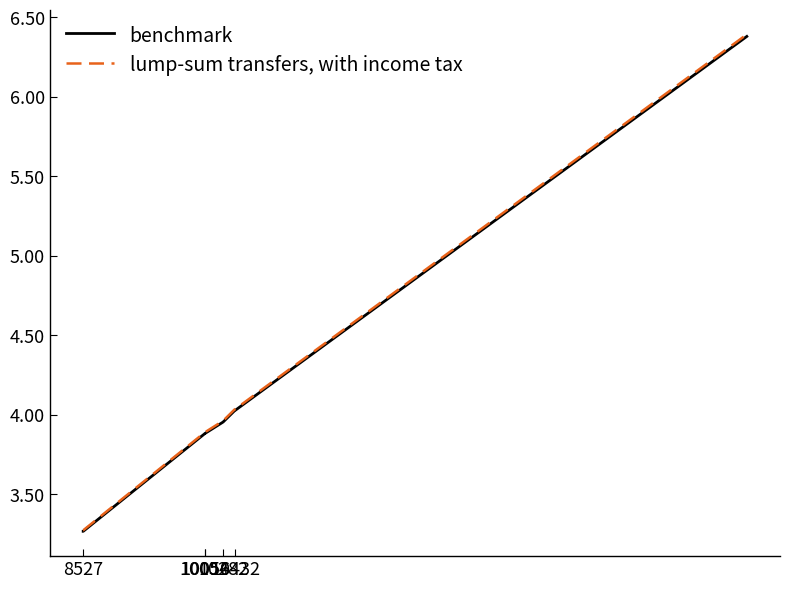

Is this an area chart (filled region under the line)?

No